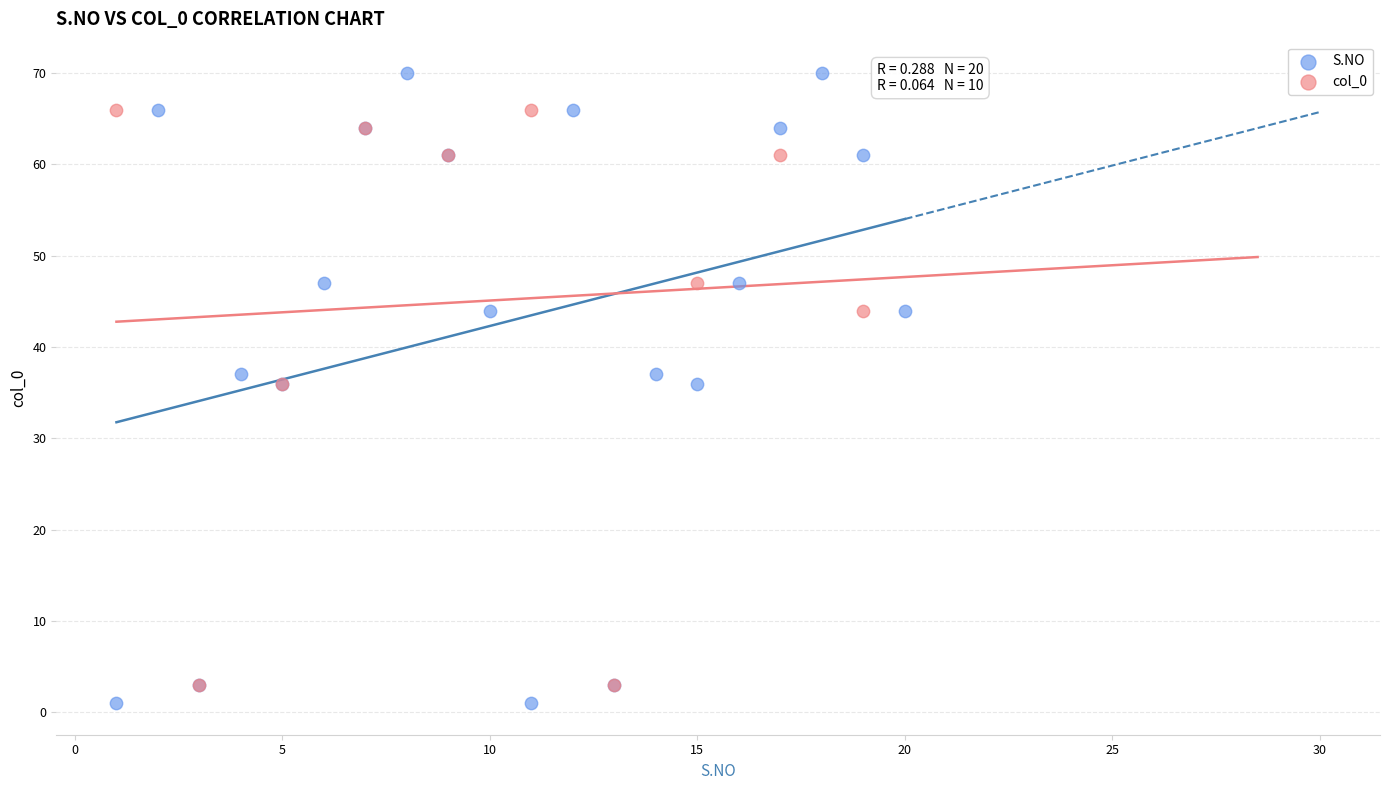

Which series contains the highest Y value?

S.NO